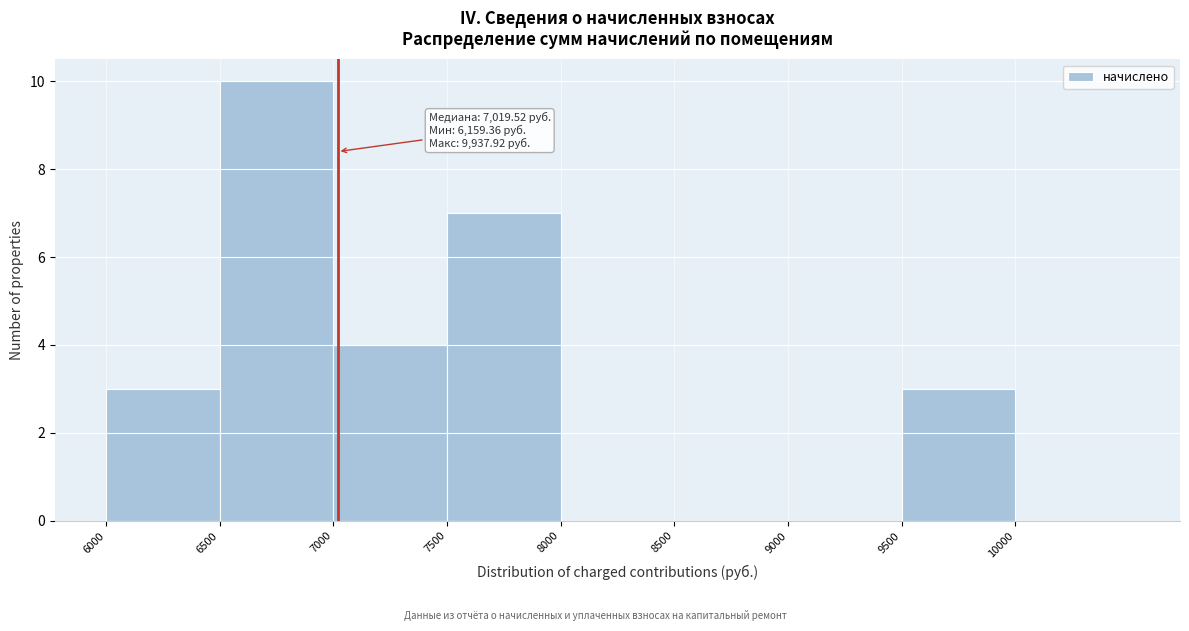

Which range on the x-axis has the tallest bar?

6500 to 7000